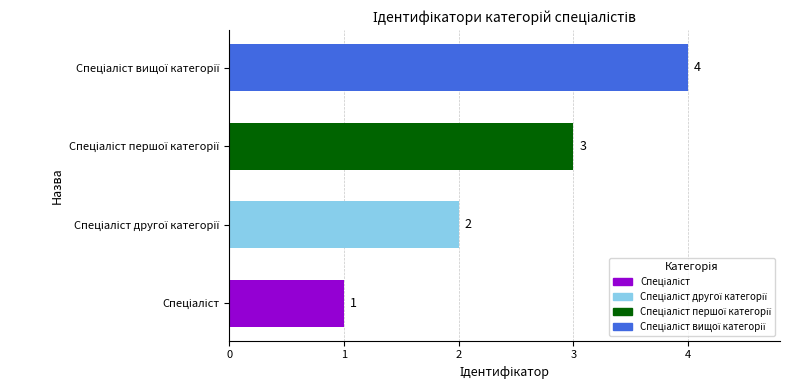

Count the values in the range 2 to 4.

3